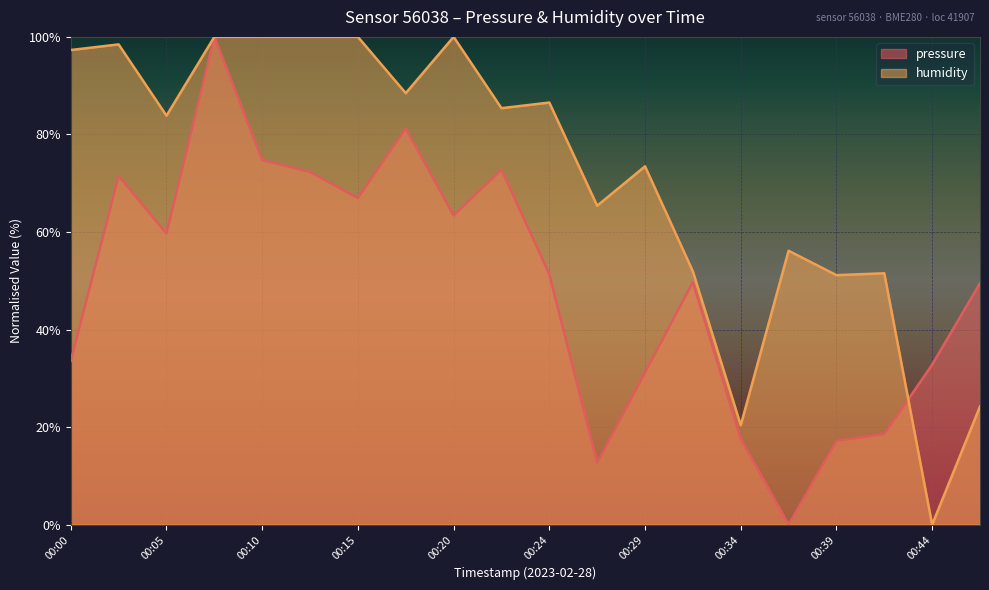

Which category has the highest value across all series?

00:07